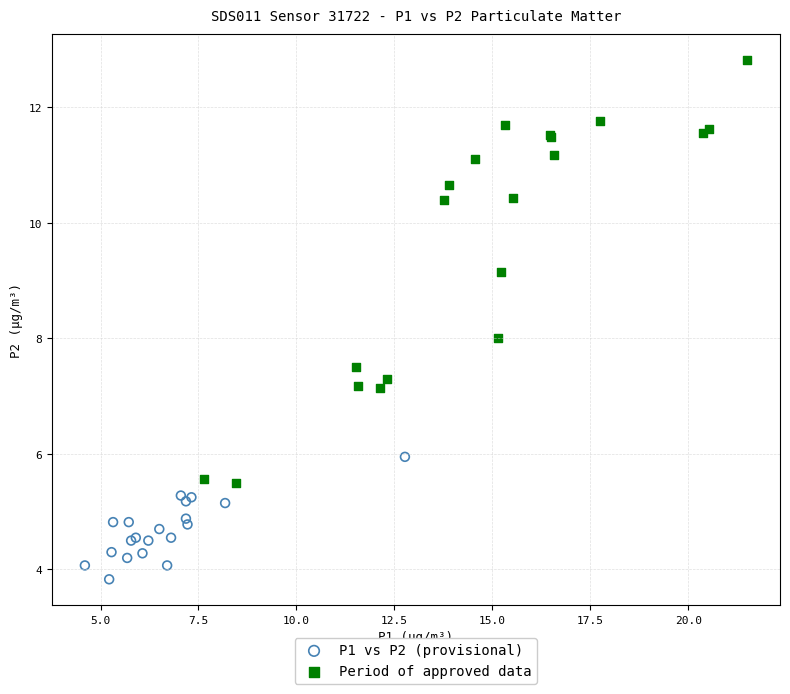

Which series reaches the minimum Y coordinate?

P1 vs P2 (provisional)